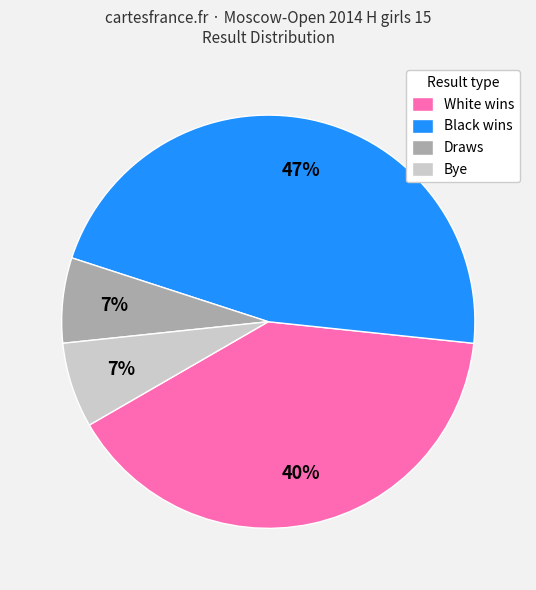

To the nearest percent, what is the difference between the largest and smallest slice percentages?

40%